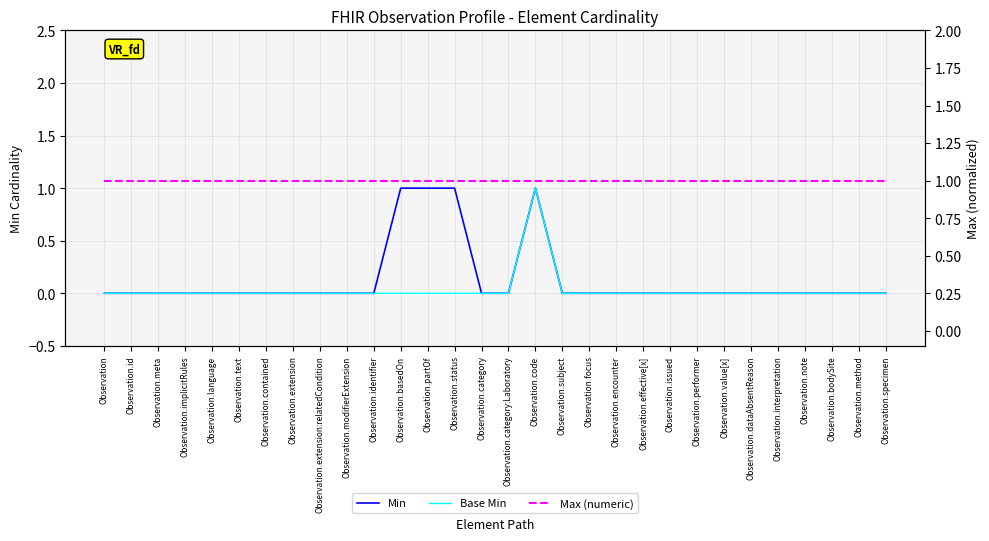

True or false: Max (numeric) and Min cross at least once.

False